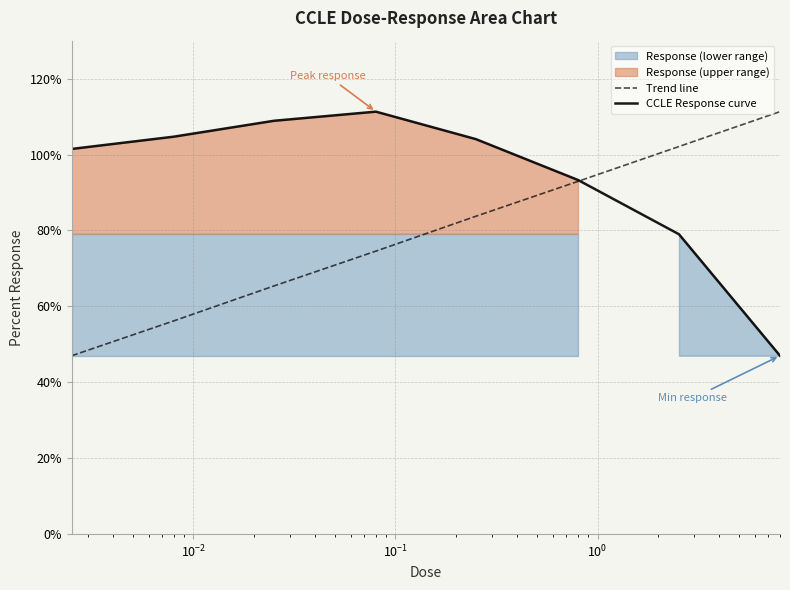

What is the lowest value of the Trend line series?

47.0